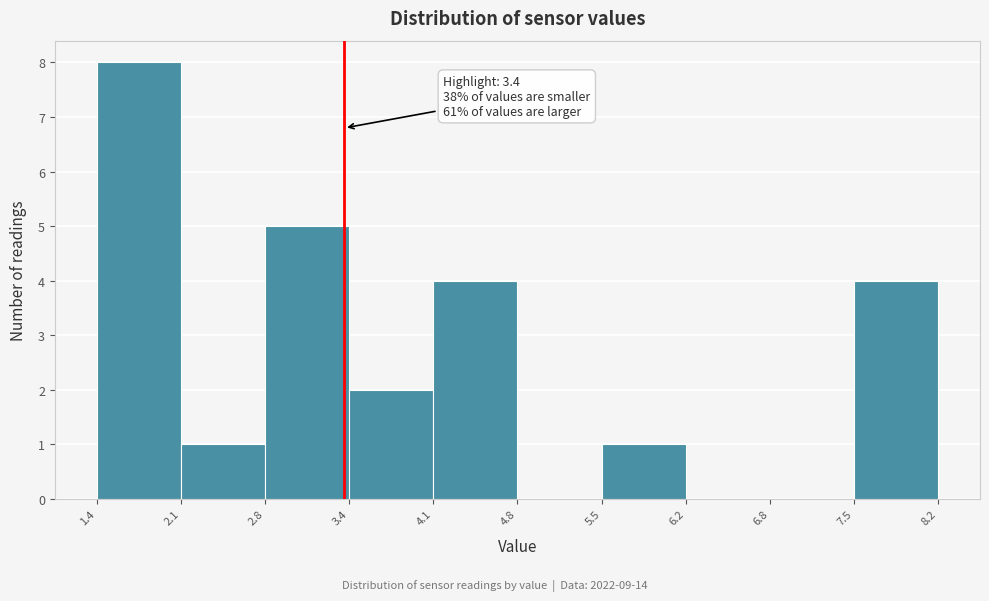

Over which range of the x-axis is the bar tallest?

1.4 to 2.1